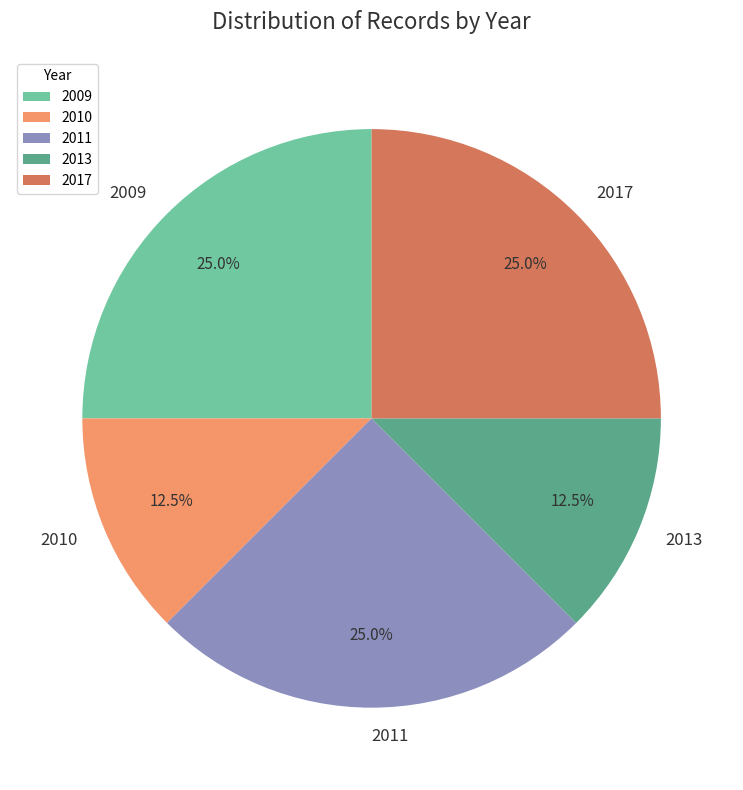

Between 2017 and 2013, which is larger?

2017